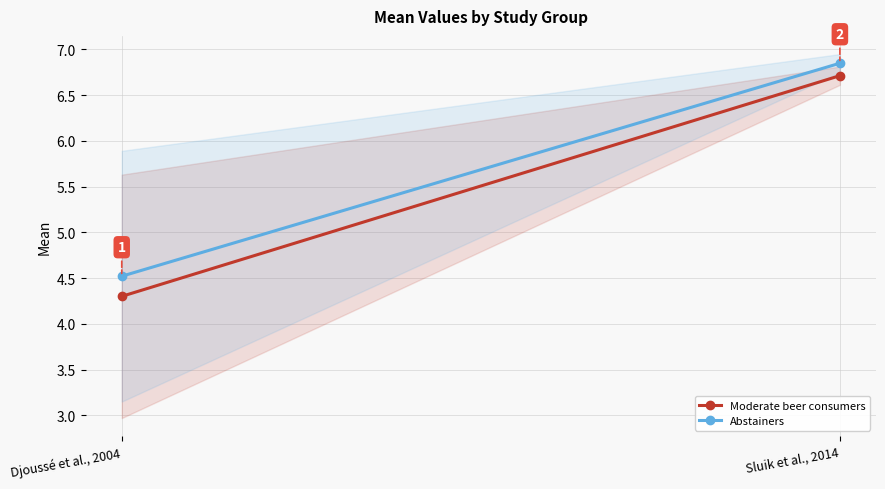

List the labels in order of Moderate beer consumers value, largest first.

Sluik et al., 2014, Djoussé et al., 2004